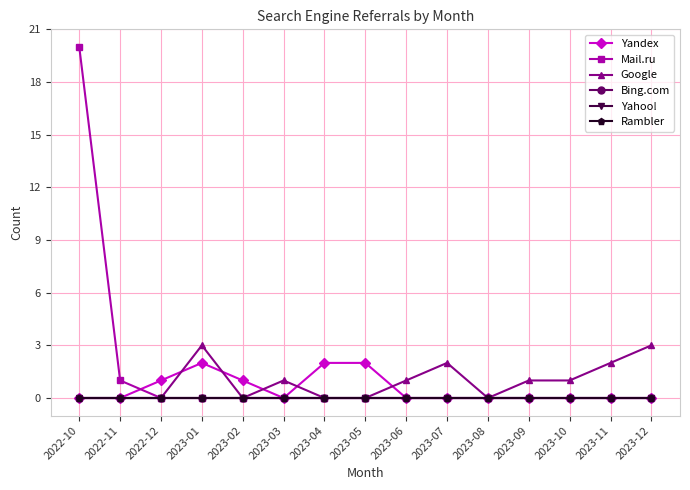

Does the chart have visible grid lines?

Yes